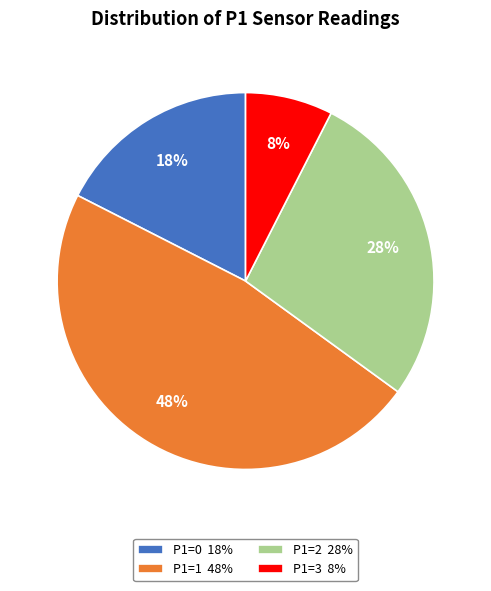

To the nearest percent, what is the difference between the largest and smallest slice percentages?

40%